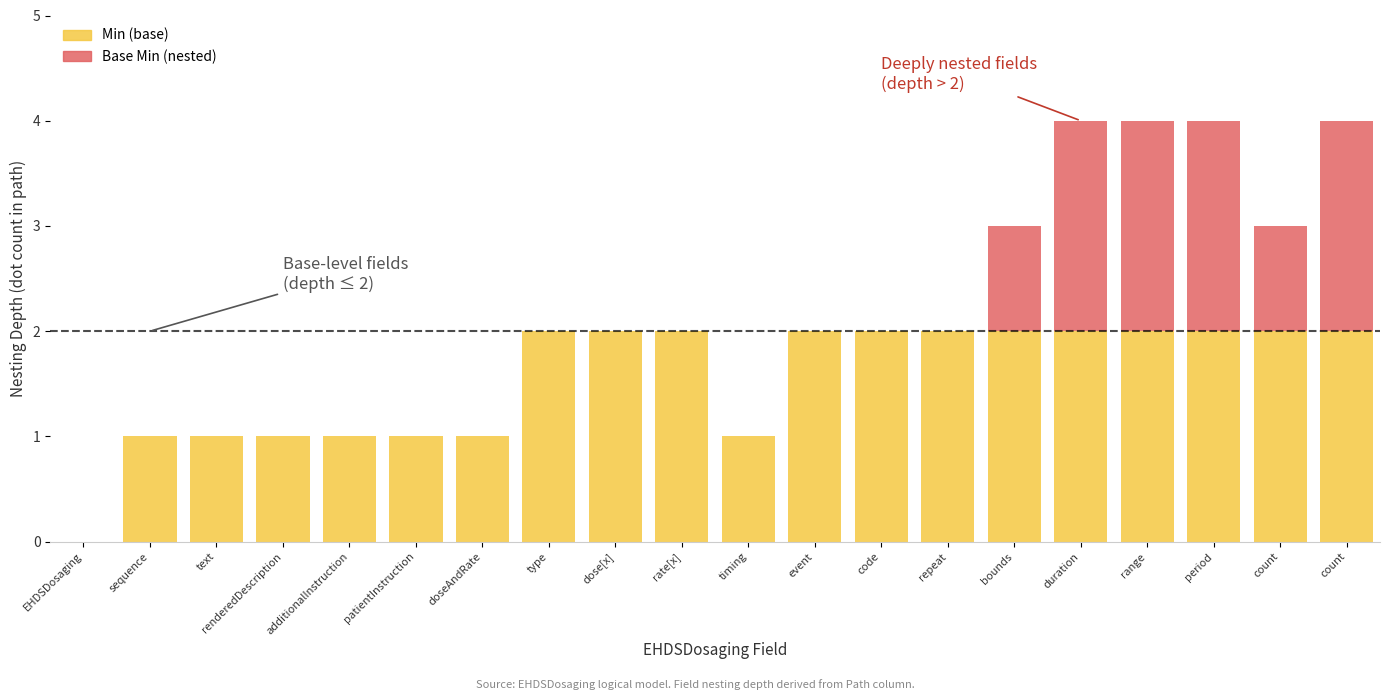

Does the chart contain stacked bars?

Yes